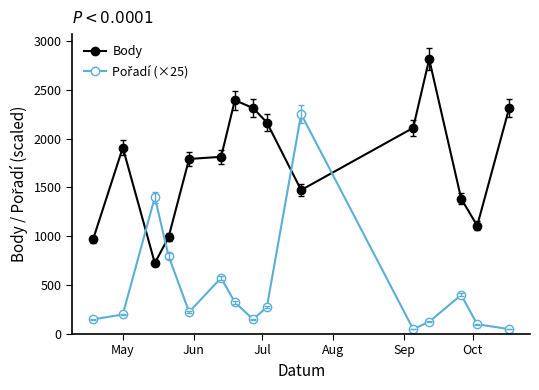

At how many categories does at least one series exceed 686?

15